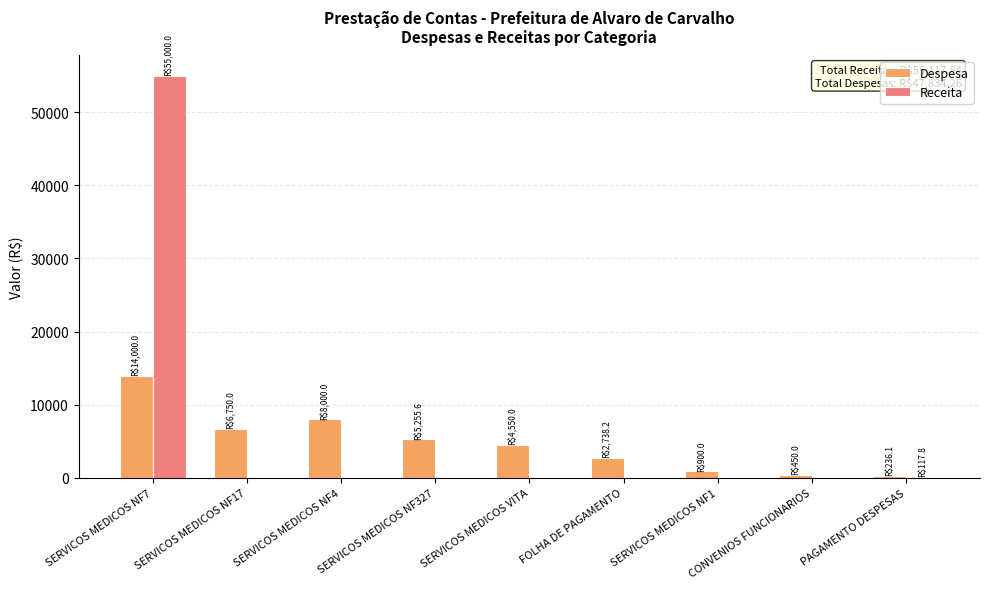

True or false: Receita has a value of 0.0 at SERVICOS MEDICOS VITA.

True